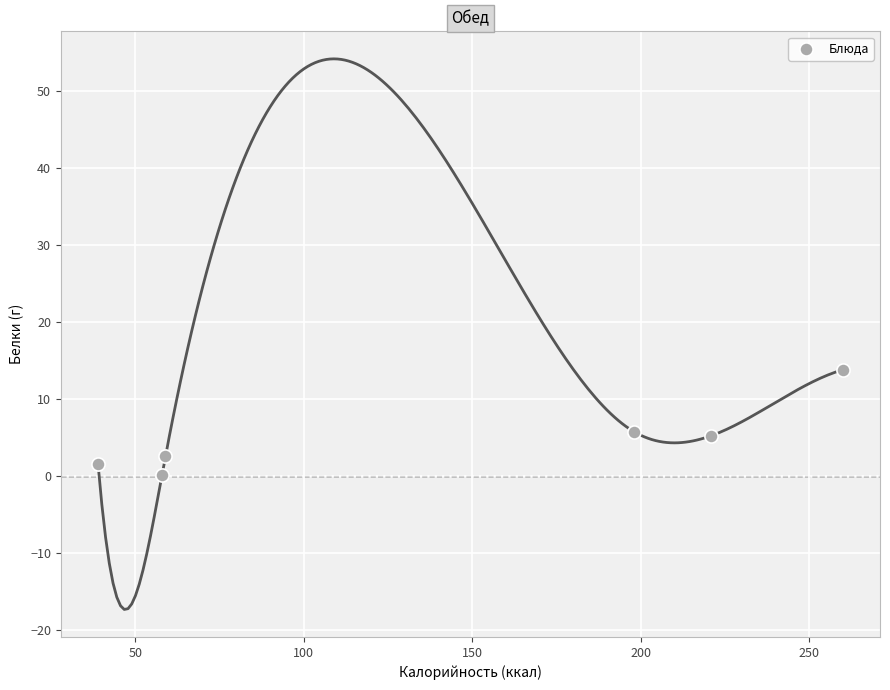

What is the range of Y values (max minus min)?

13.6